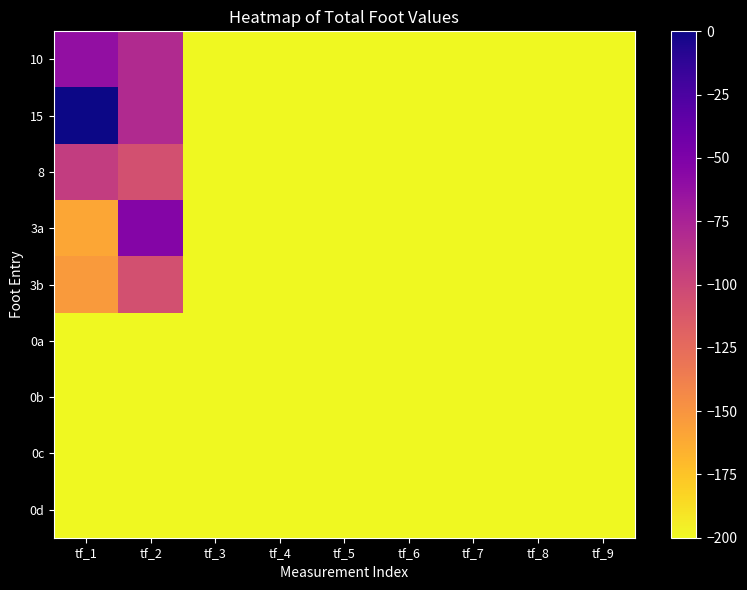

What is the total value across all series at tf_1?

-1268.3